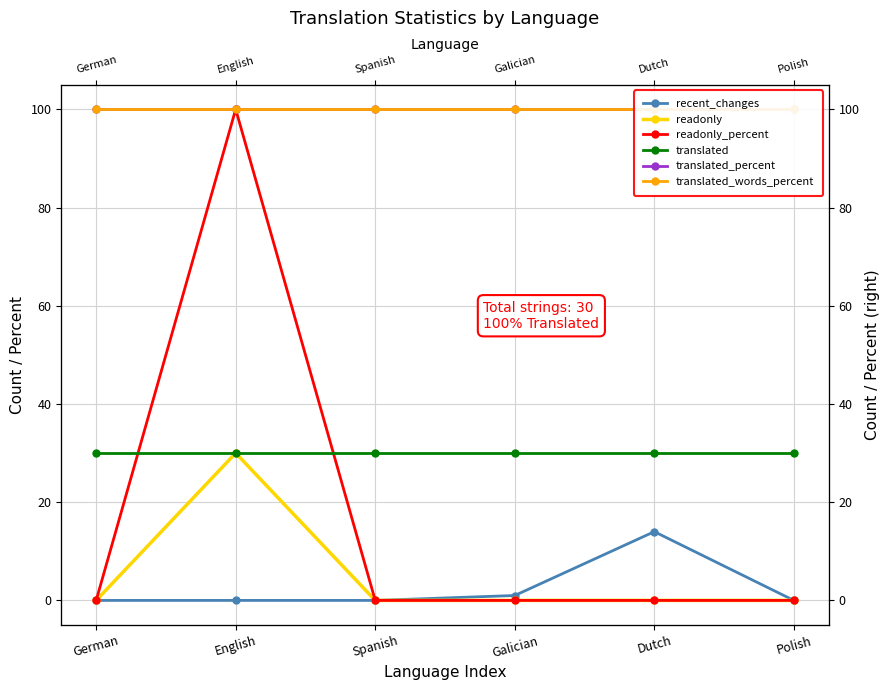

What position from the left is Dutch?

5